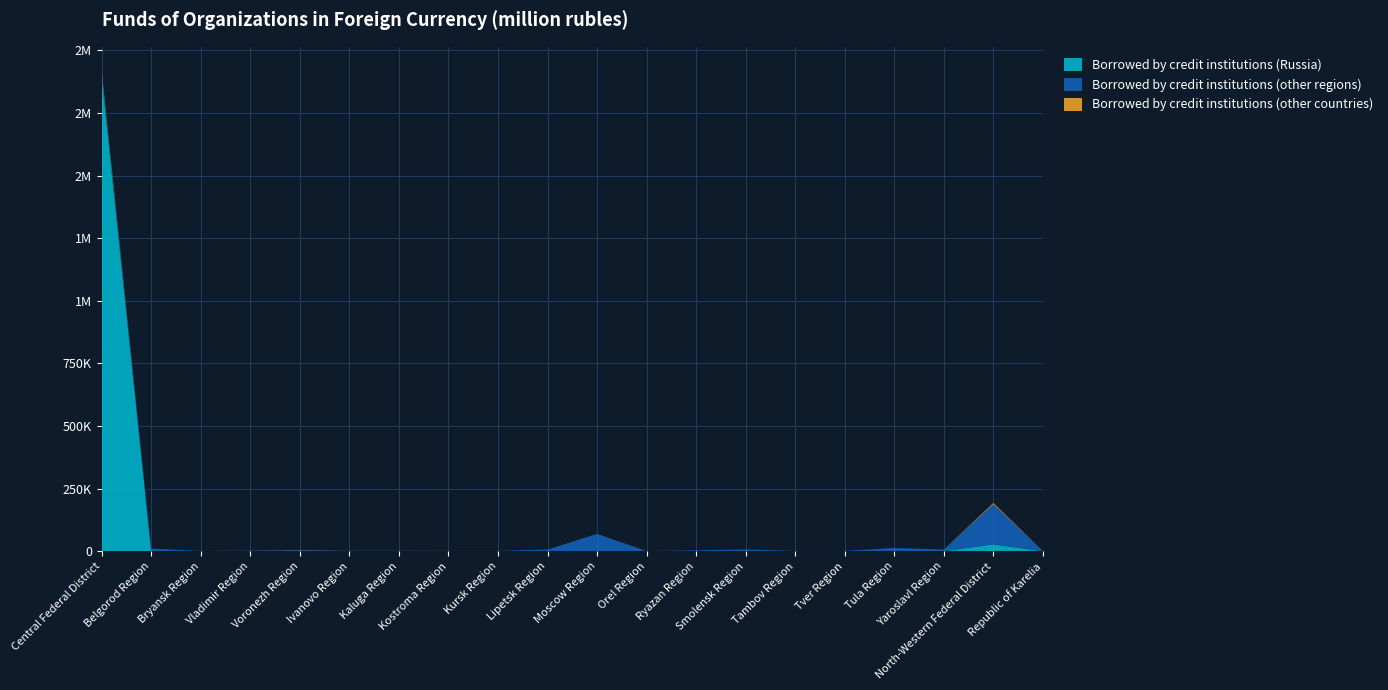

Reading right to left, list all the values displayed in this chart.

Borrowed by credit institutions (Russia): 19	27542	55	0	59	0	0	25	0	128	847	188	60	11	12	0	10	0	34	1895620
Borrowed by credit institutions (other regions): 478	160720	6432	13077	907	953	6910	3254	705	69132	5607	1053	1184	1859	2013	4135	2255	978	10512	11828
Borrowed by credit institutions (other countries): 8	4273	7	2	8	0	0	0	0	48	4	0	0	0	2	590	0	0	0	10680